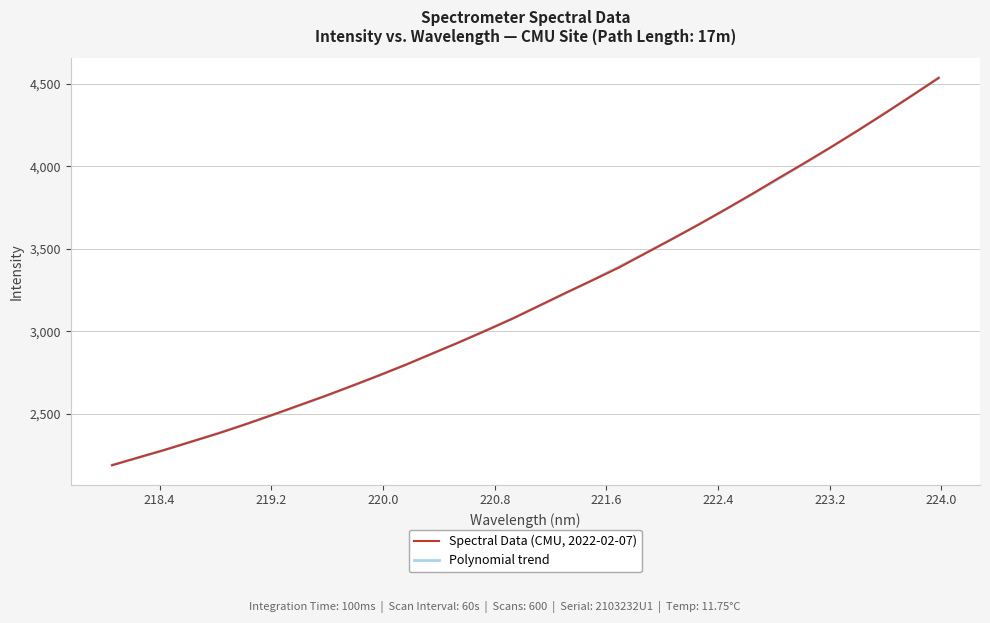

What is the sum of the values at 219.9712 and 219.2067?

5222.5